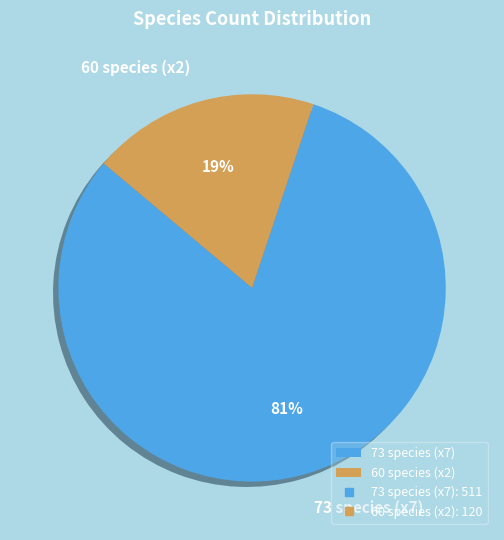

Between 60 species (x2) and 73 species (x7), which is larger?

73 species (x7)